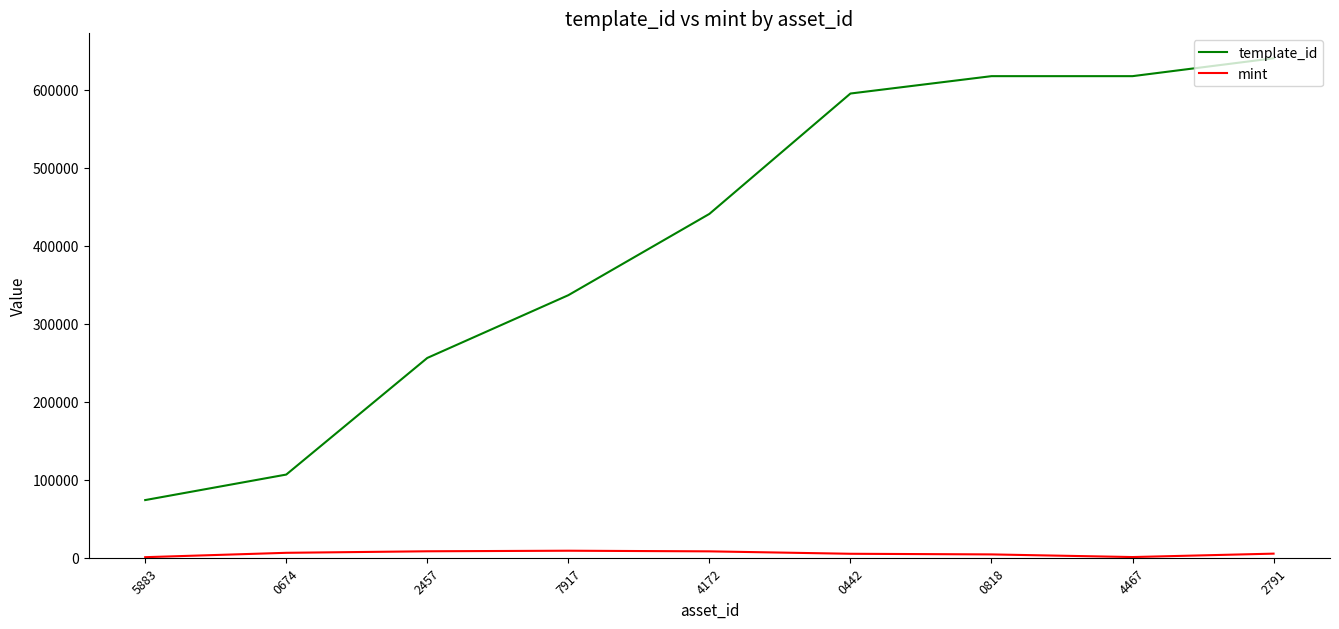

Which series has the widest spread of values?

template_id